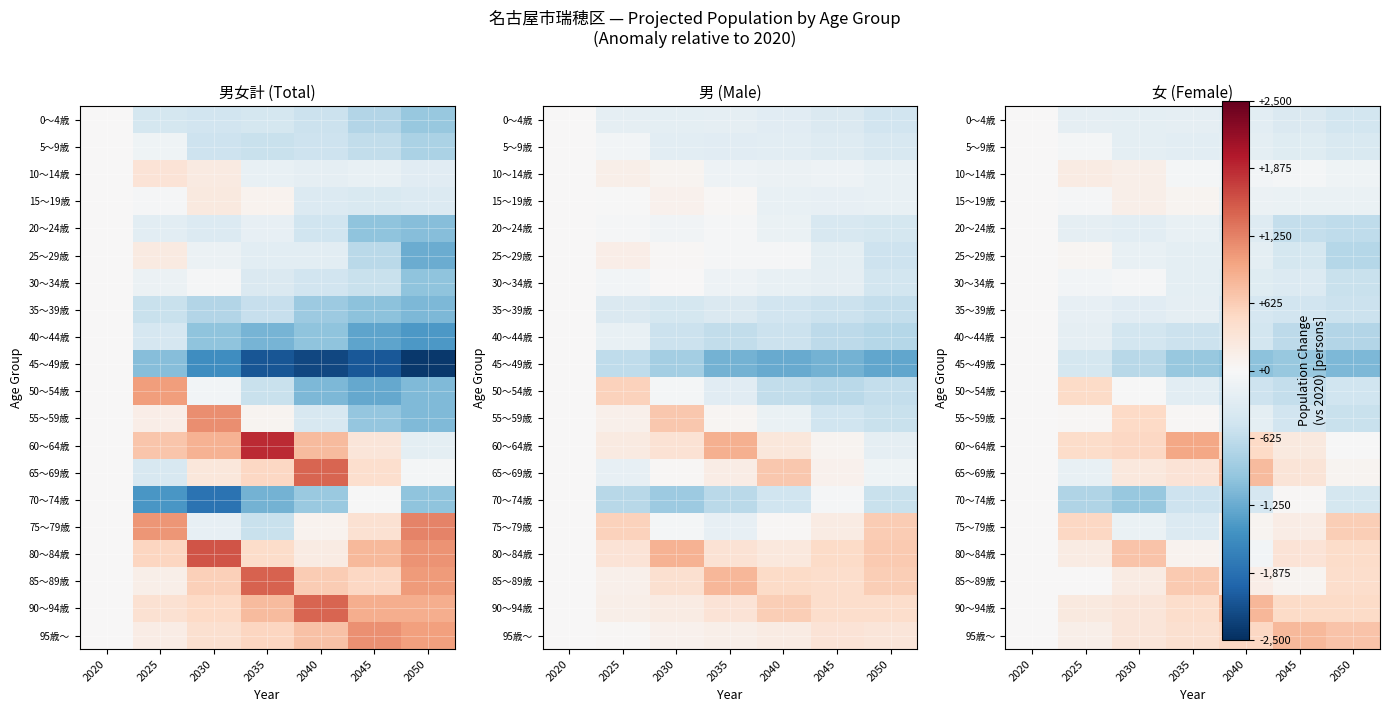

At how many categories does at least one series exceed -1070?

7